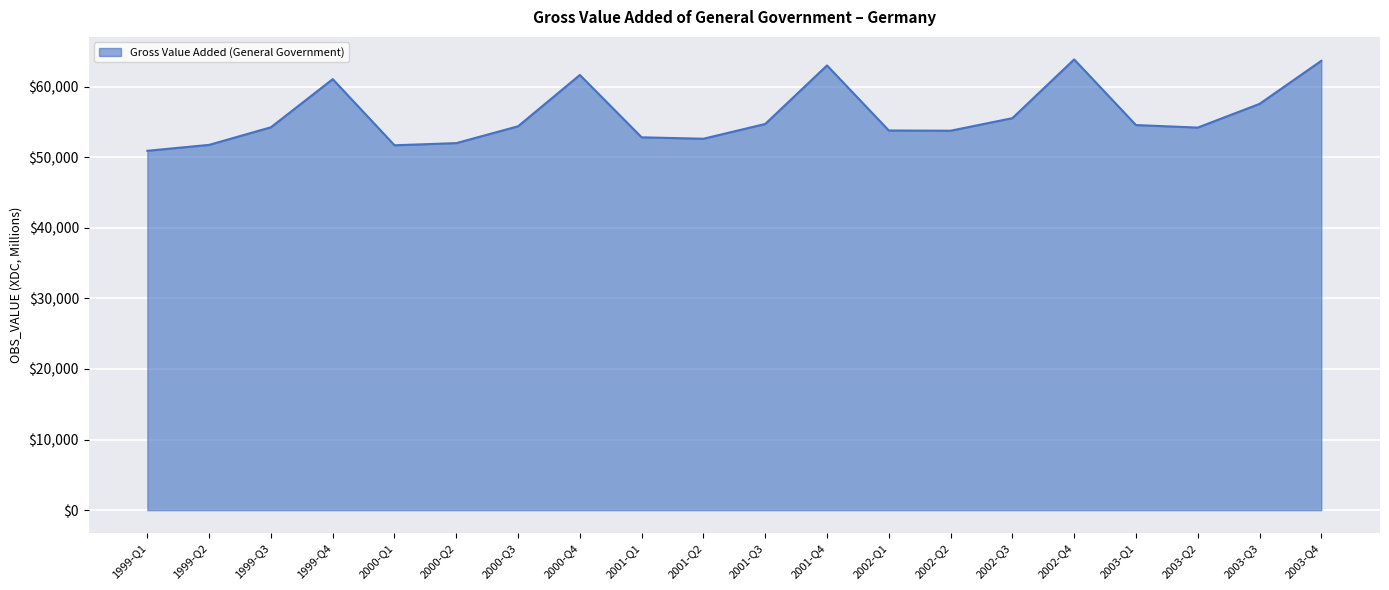

The chart shows a value of 88160 at 2001-Q1. True or false?

False